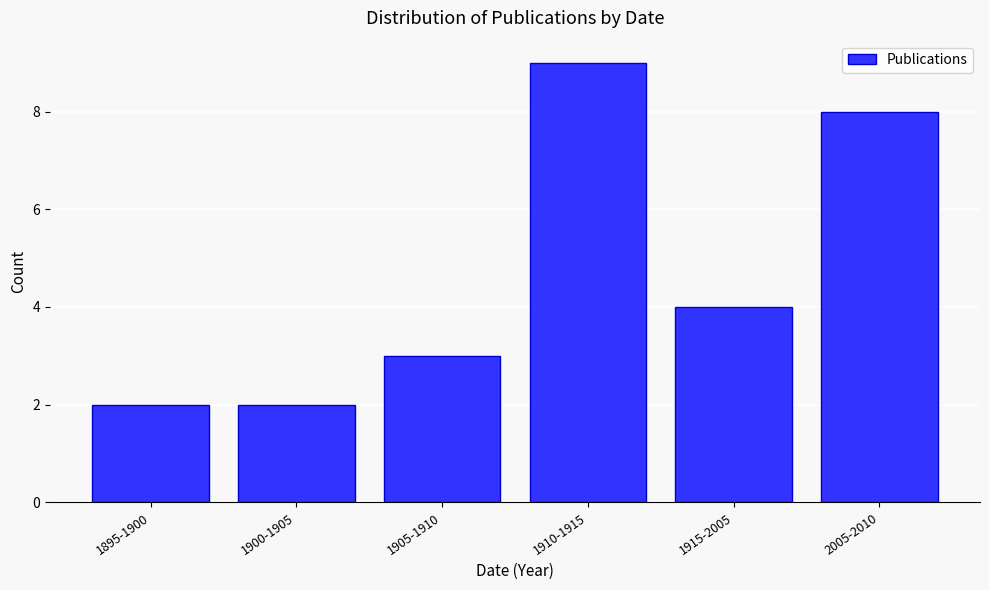

Reading left to right, list all the values displayed in this chart.

1895-1900=2	1900-1905=2	1905-1910=3	1910-1915=9	1915-2005=4	2005-2010=8